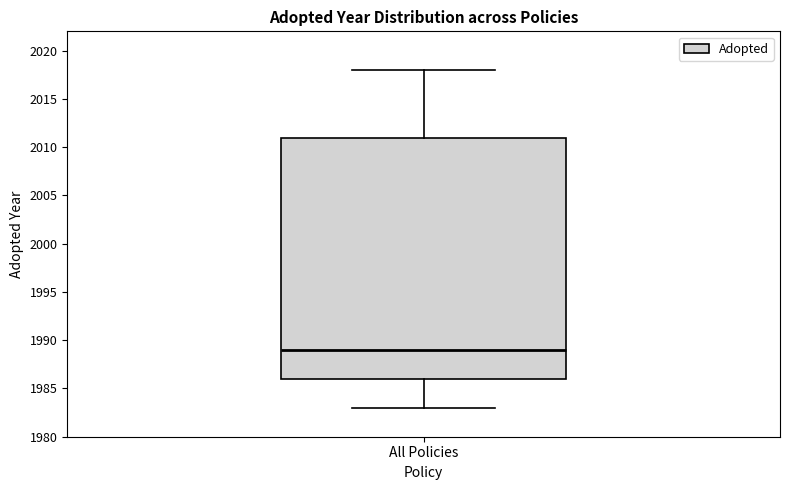

Transcribe this box plot: give where the median line is, the range the box spans, and where the two whiskers end, as read against the y-axis. The values are not printed on the chart, so give them approximately, as read against the axis.

median 1989, box 1986 to 2011, whiskers 1983 to 2018